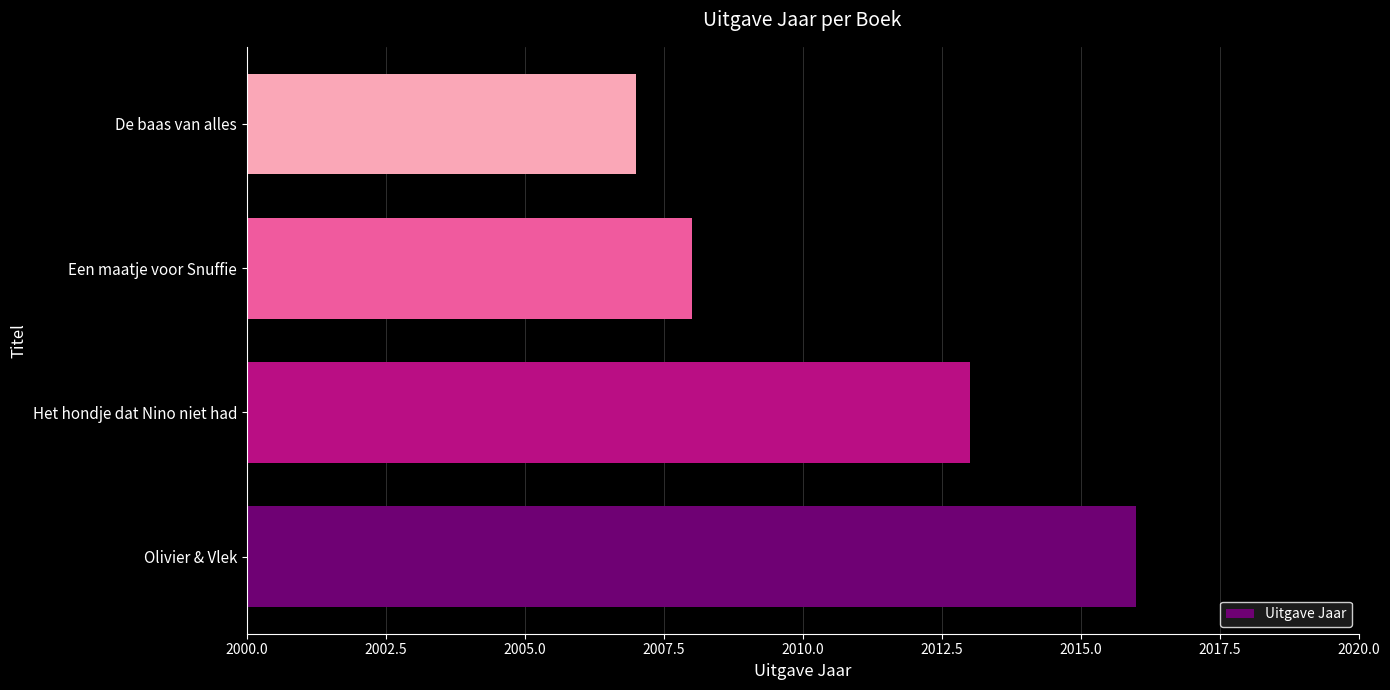

What is the difference between the second highest and second lowest values?

5